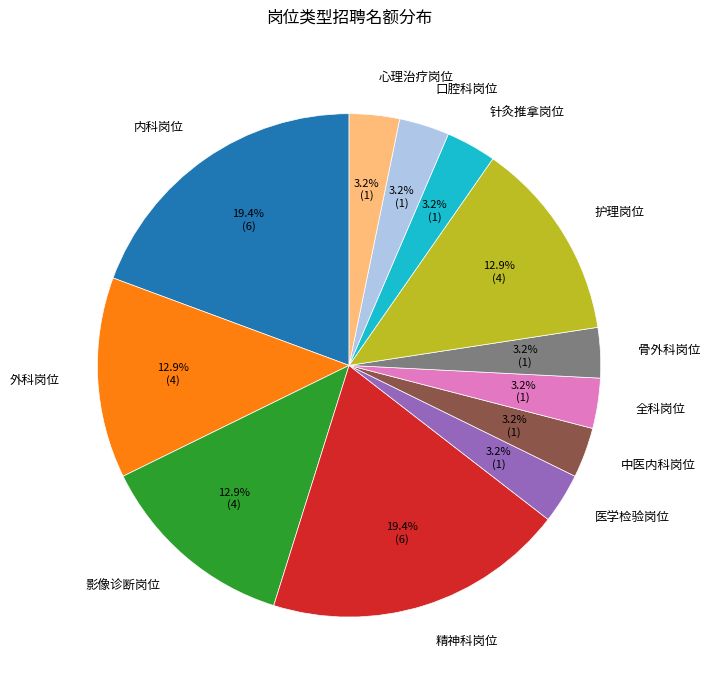

To the nearest percent, what is the average slice percentage?

8%